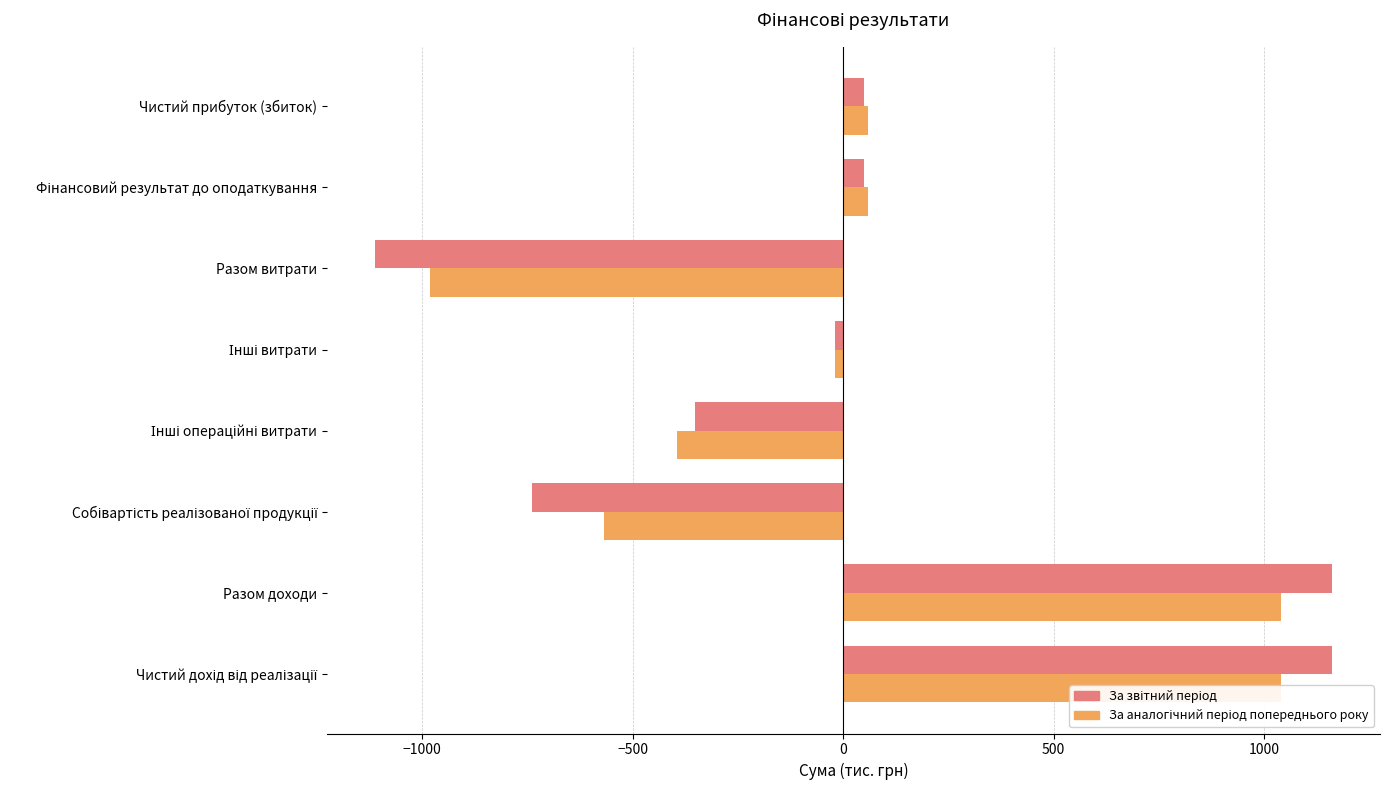

How many positive values does the За звітний період series have?

4